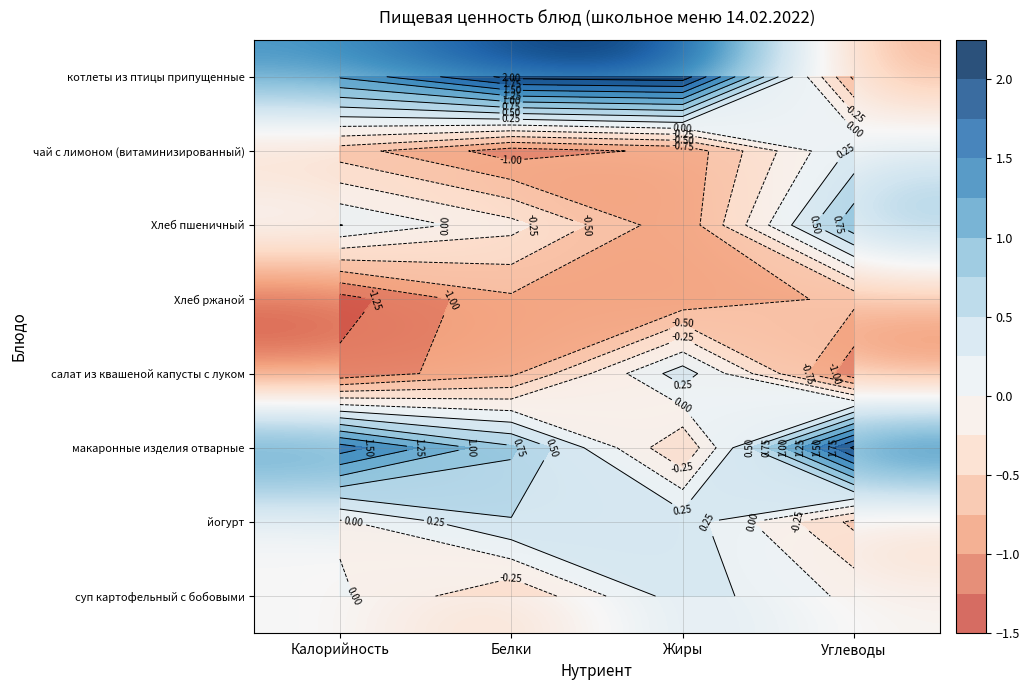

What is the smallest value displayed?

-1.4